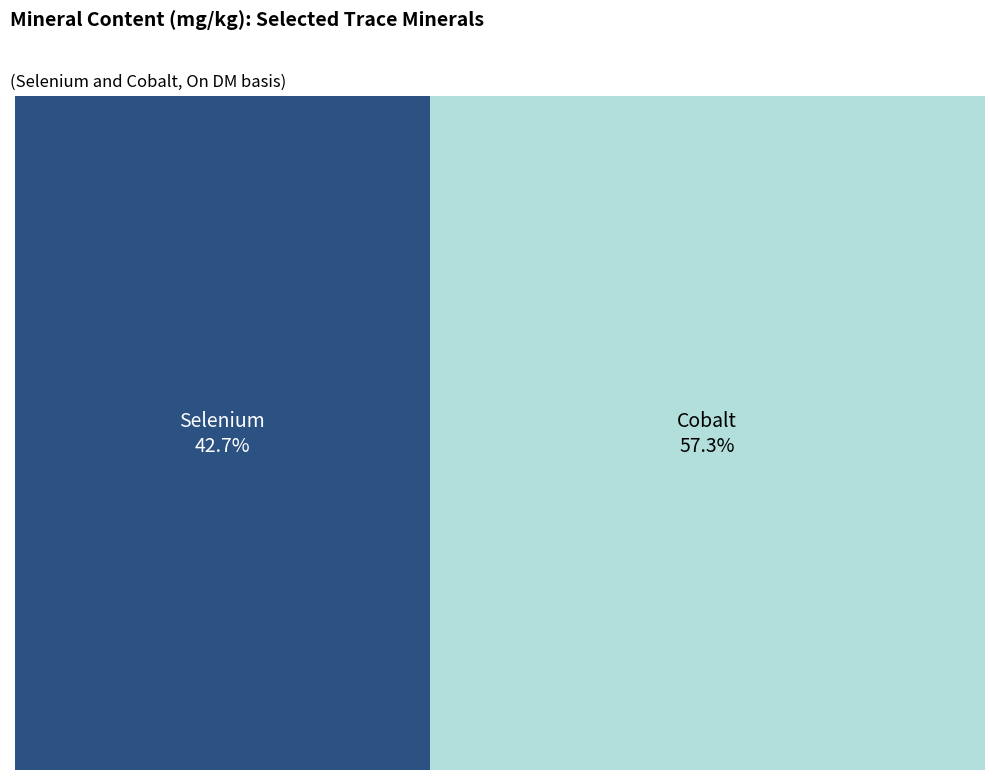

True or false: Cobalt accounts for 57% of the total.

True